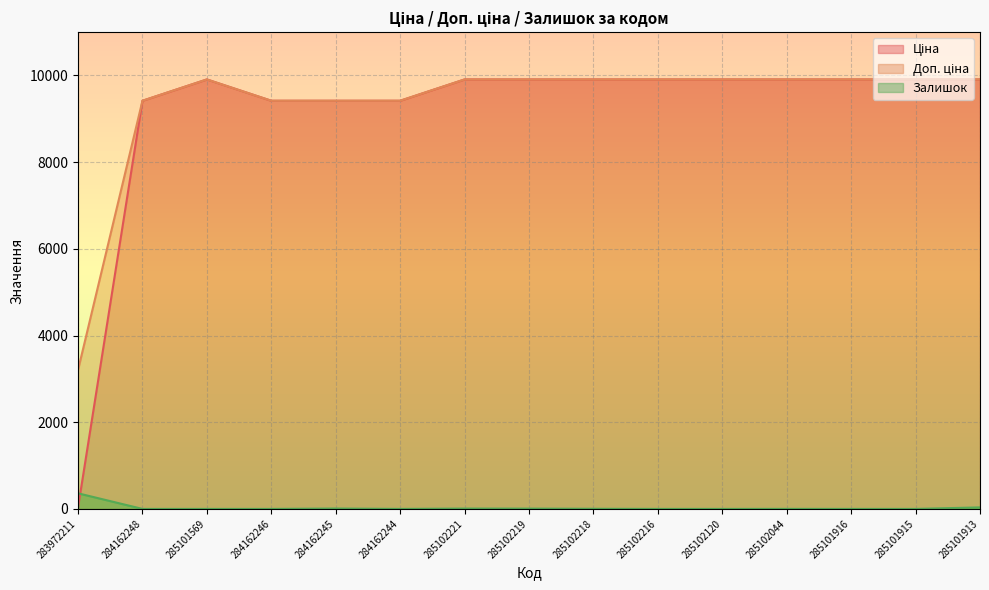

What is the difference between the maximum and minimum values in the Залишок series?

360.0